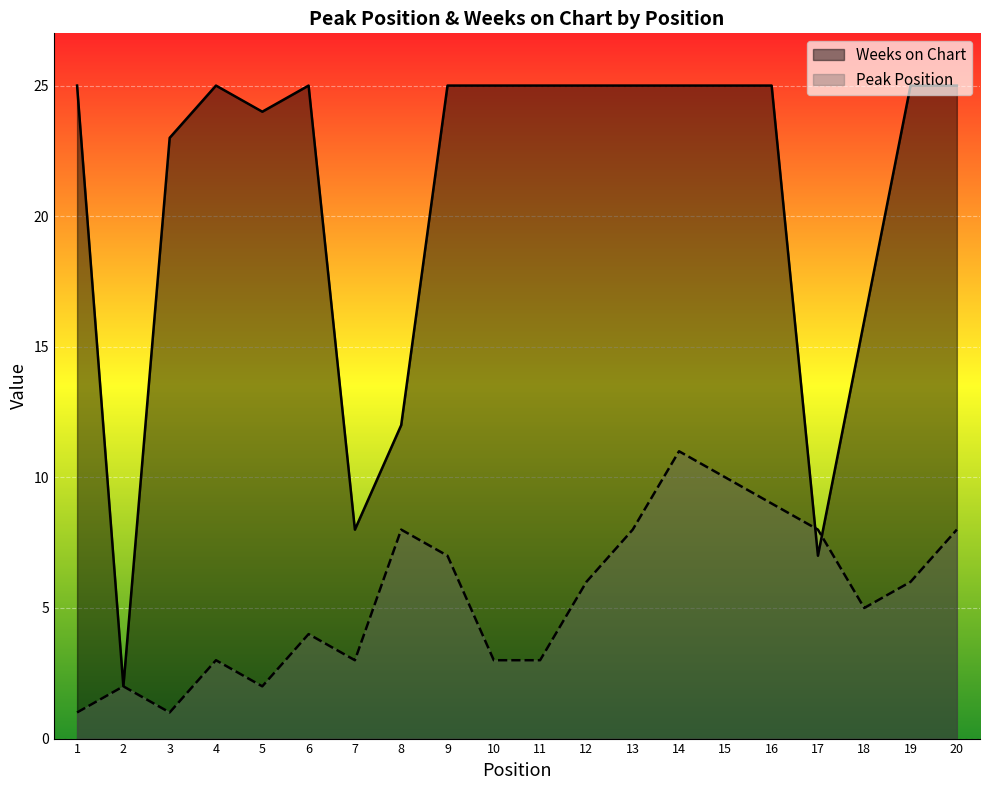

Between 3 and 14, which series saw the biggest shift?

Peak Position